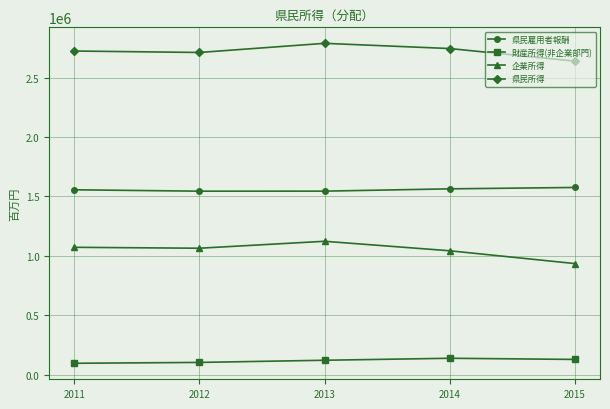

How many values in the 企業所得 series are below 1063919?

2